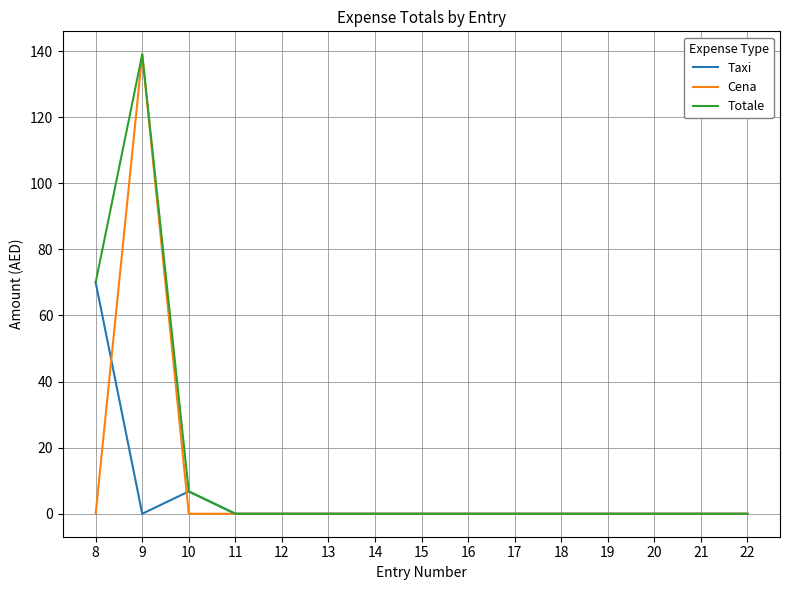

What is the total value across all series at 10?

13.5